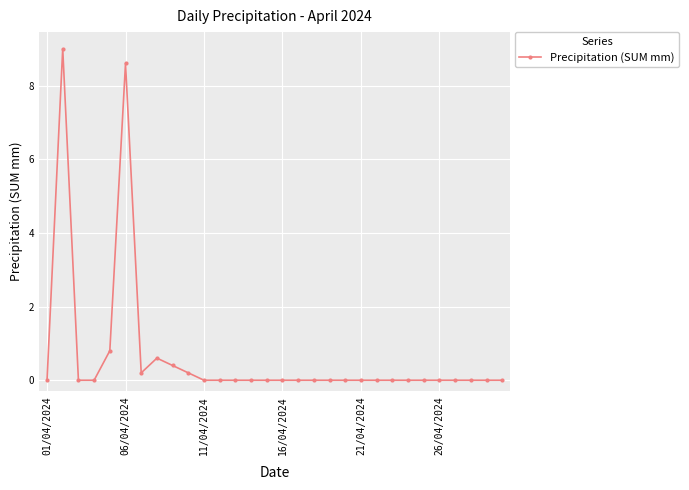

True or false: the data has more than 2 interior local peaks.

True